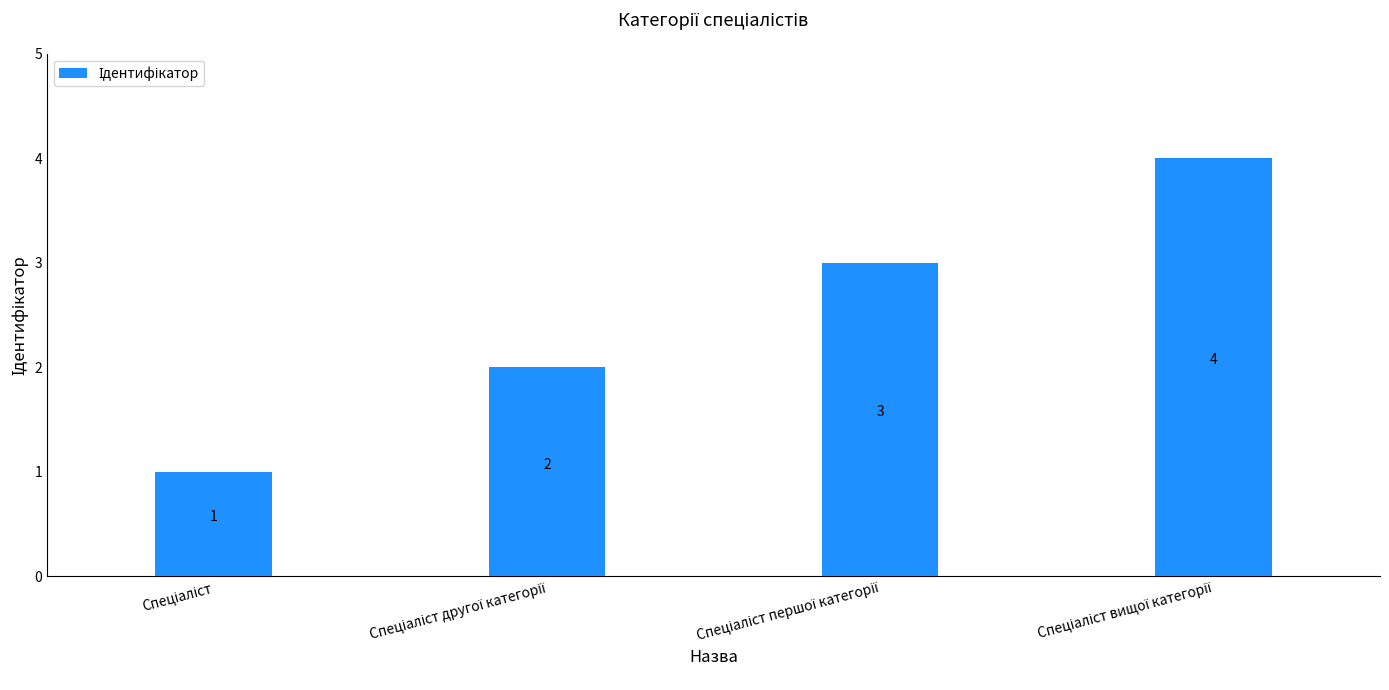

What is the maximum value shown in the chart?

4